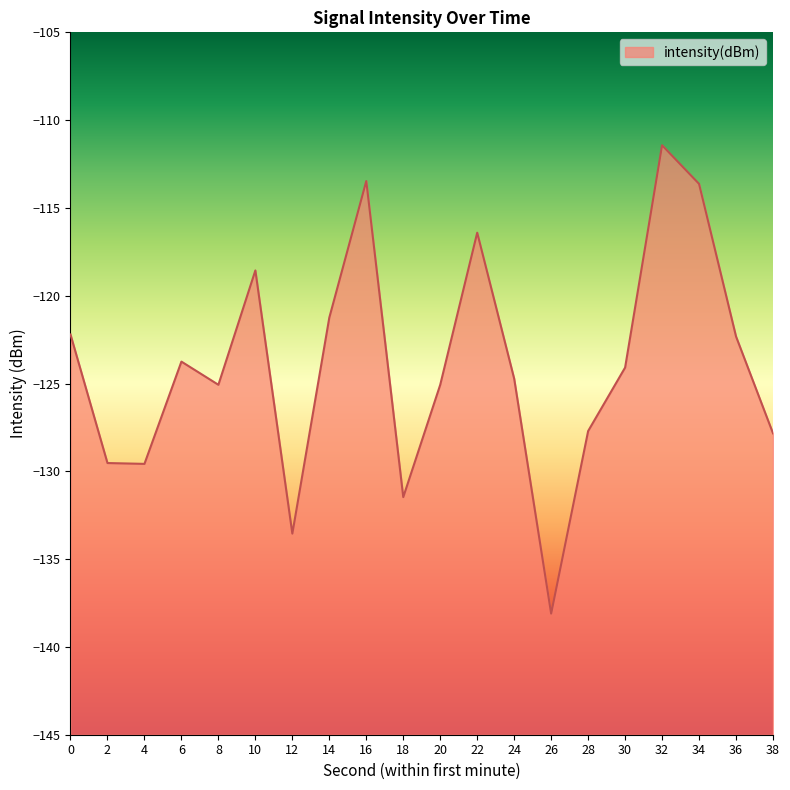

Count the number of values greater than -124.

9